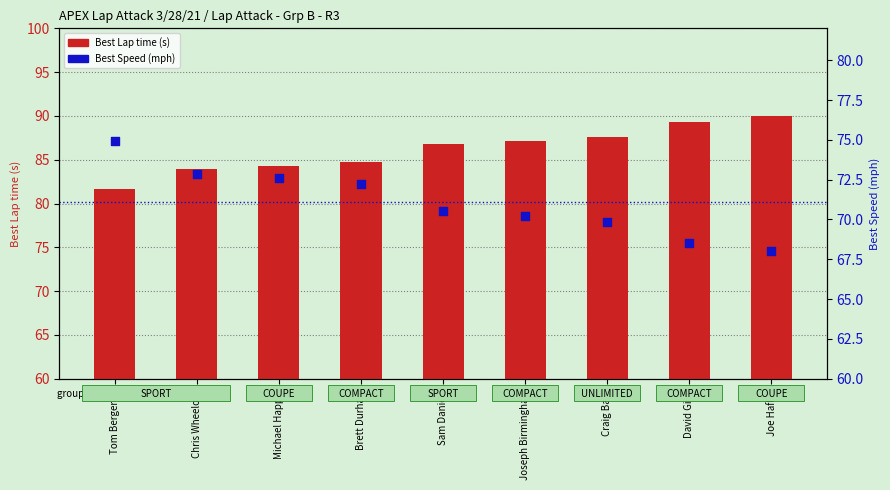

What is the total value across all series at Brett Durham?

157.0